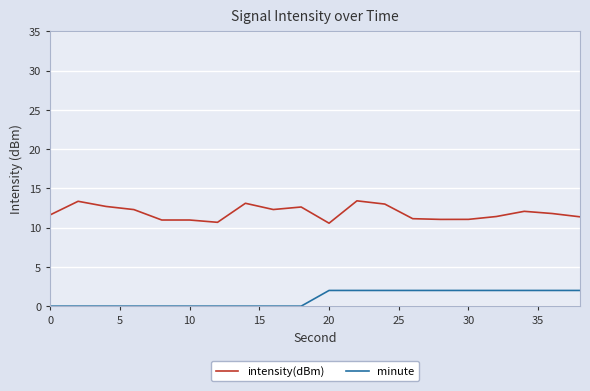

True or false: intensity(dBm) and minute cross at least once.

False